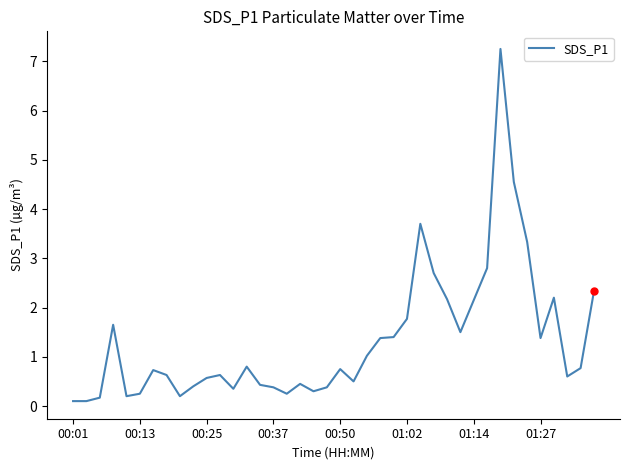

List the labels in order of value, largest first.

32, 33, 26, 34, 31, 27, 39, 36, 28, 30, 25, 00:37, 29, 24, 23, 35, 22, 13, 38, 20, 01:14, 01:27, 11, 37, 10, 21, 17, 14, 9, 15, 19, 12, 18, 01:02, 16, 00:50, 8, 00:25, 00:01, 00:13